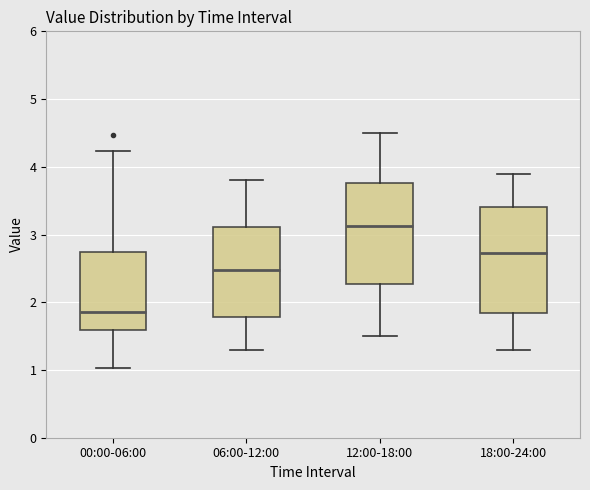

Which box has the lowest median line?

00:00-06:00